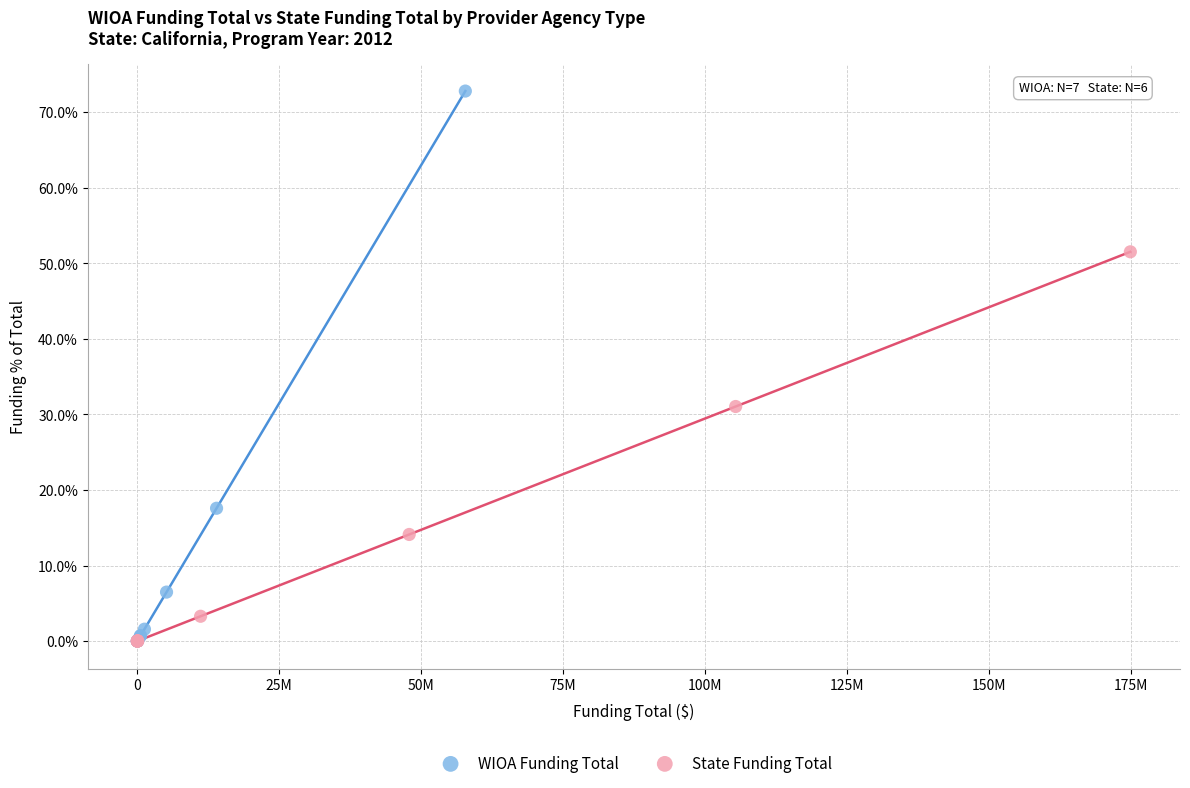

What are all the series names shown in the legend?

WIOA Funding Total, State Funding Total